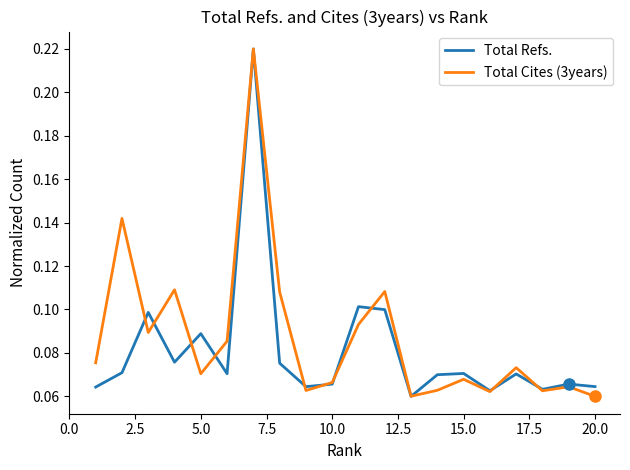

Is this an area chart (filled region under the line)?

No